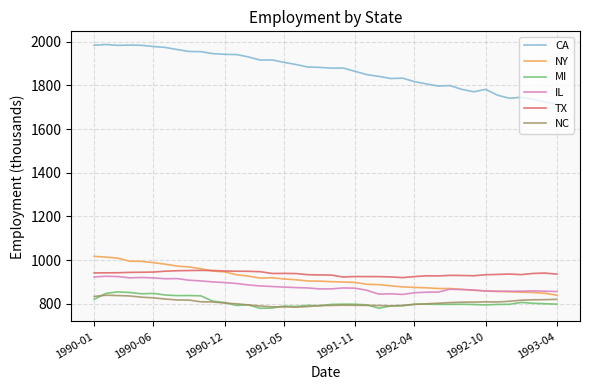

What is the maximum value shown in the chart?

1986.7